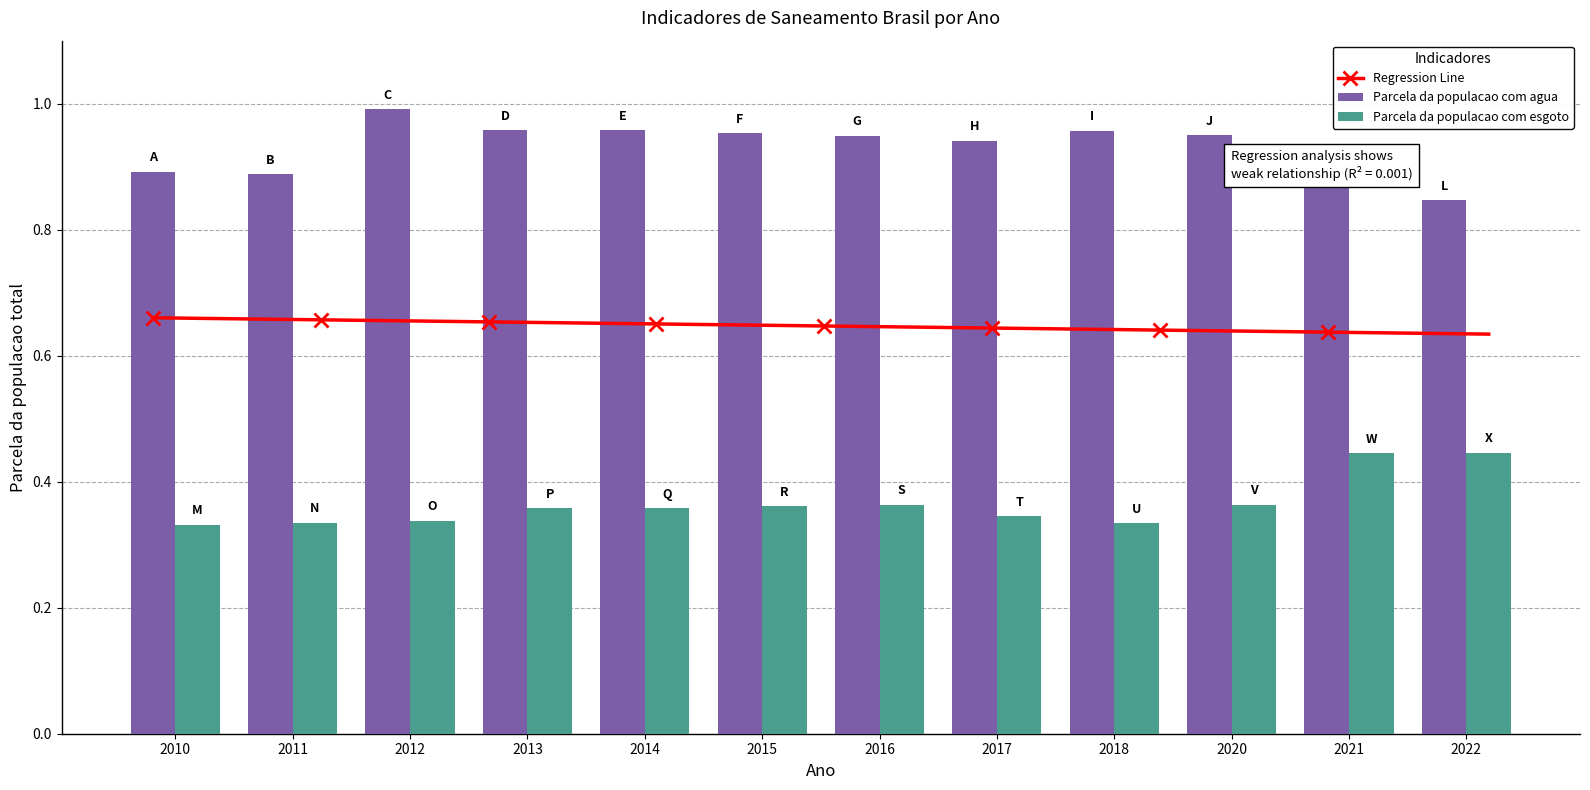

Which series has the largest range (max minus min)?

Parcela da populacao com agua